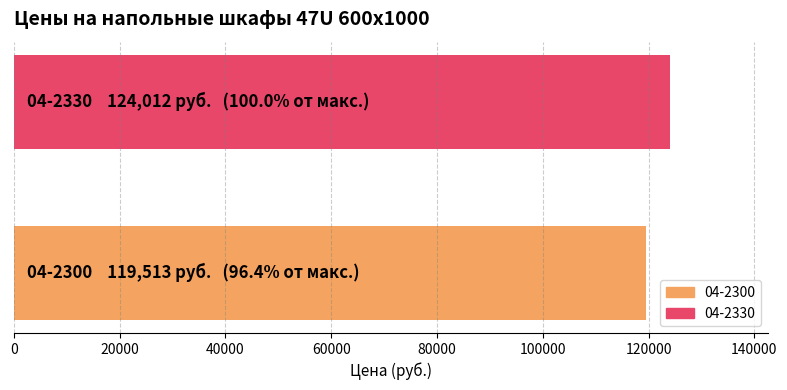

What is the maximum value shown in the chart?

124012